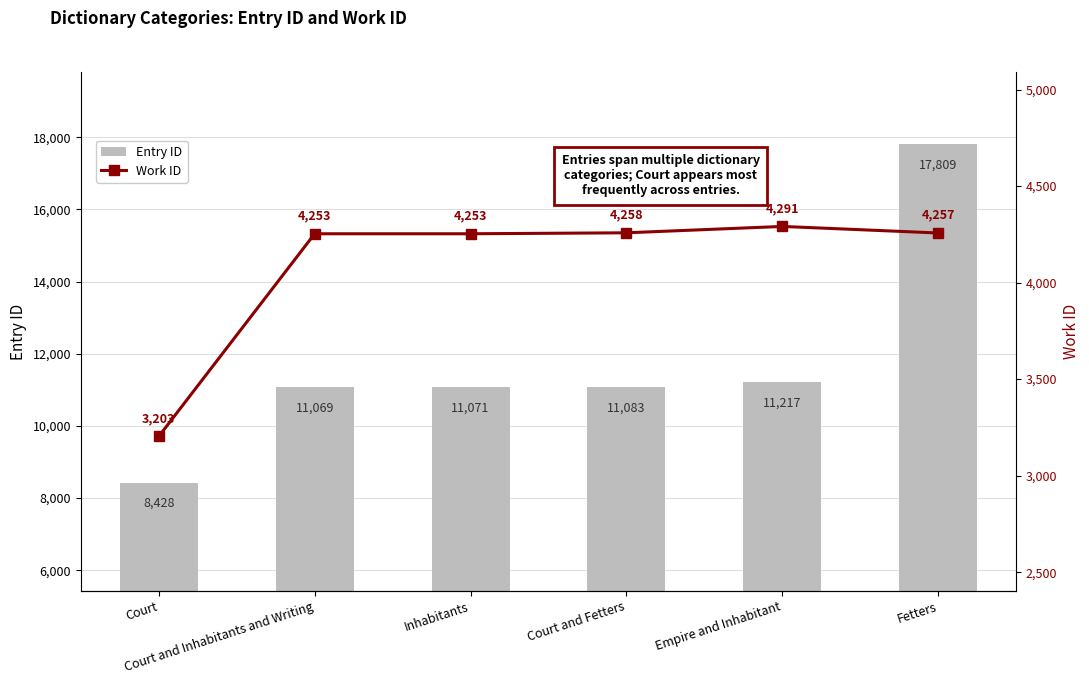

How many data points in Work ID are above 4257?

2